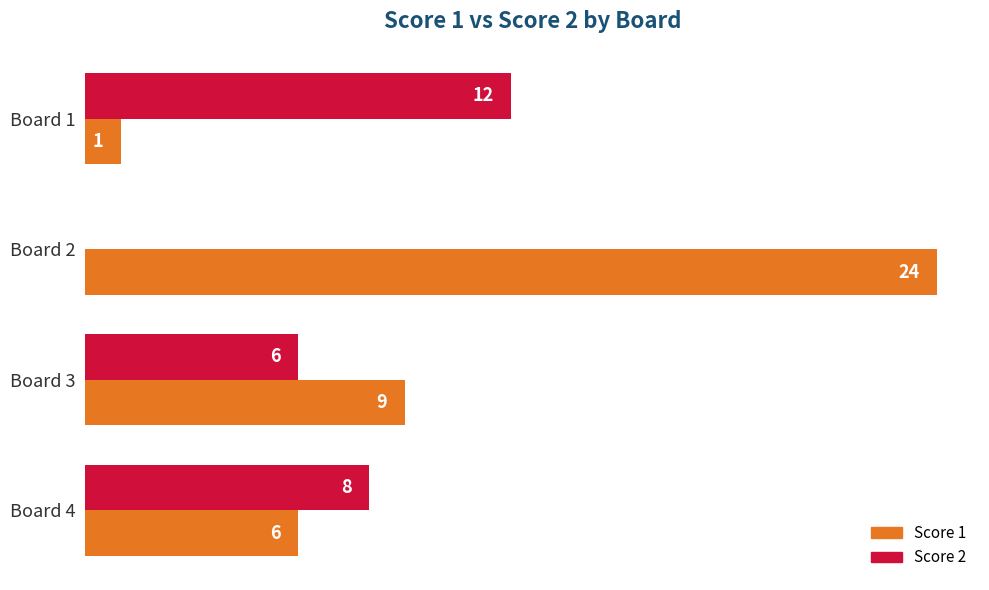

Which series changed the most between Board 1 and Board 2?

Score 1